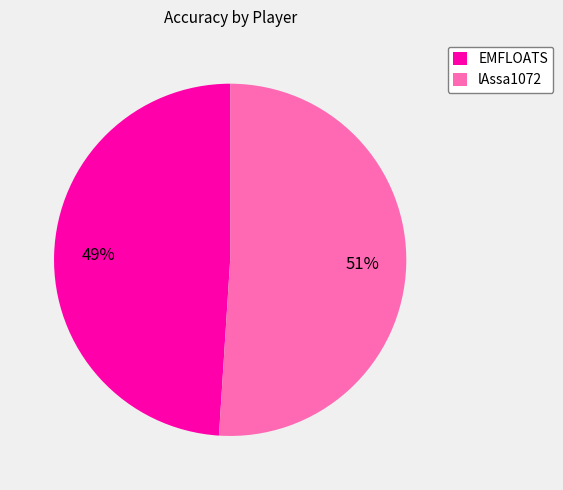

What percentage is the EMFLOATS slice, to the nearest percent?

49%